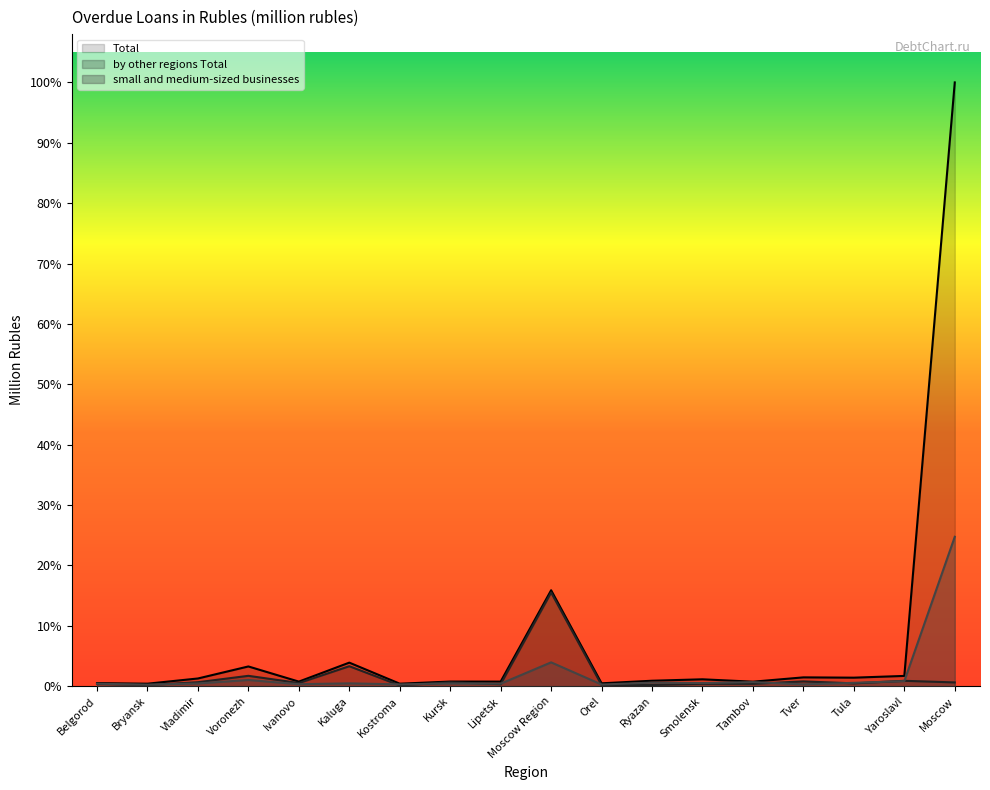

True or false: small and medium-sized businesses has a value of 3612 at Kaluga.

True